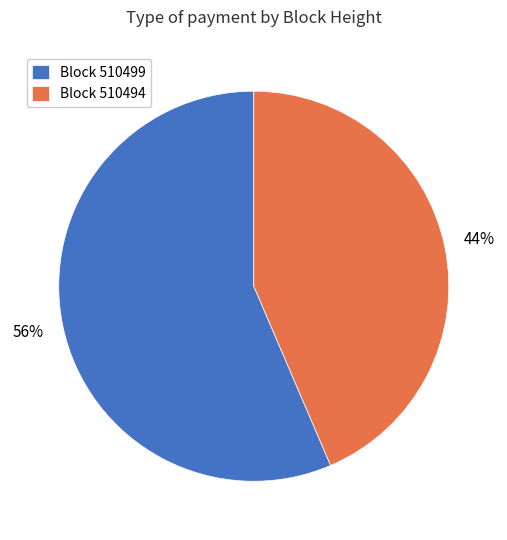

Which category accounts for the majority?

Block 510499